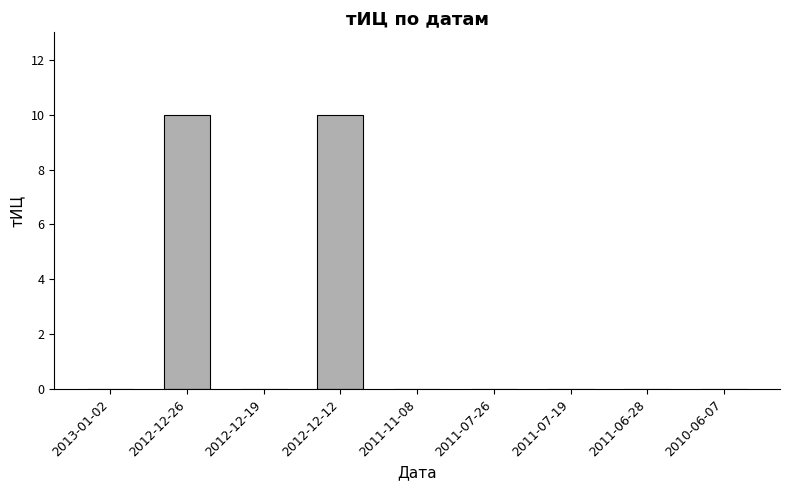

What is the change in value from 2012-12-26 to 2010-06-07?

-10